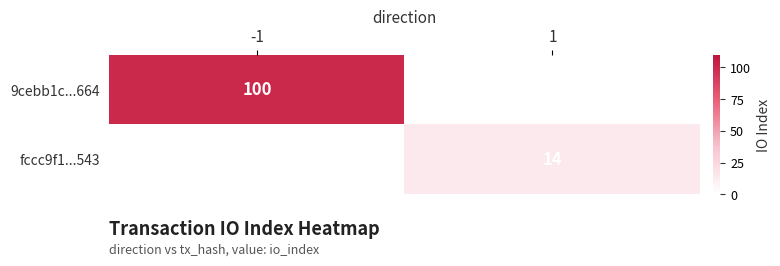

True or false: 9cebb1c...664 has a value of 100 at -1.

True